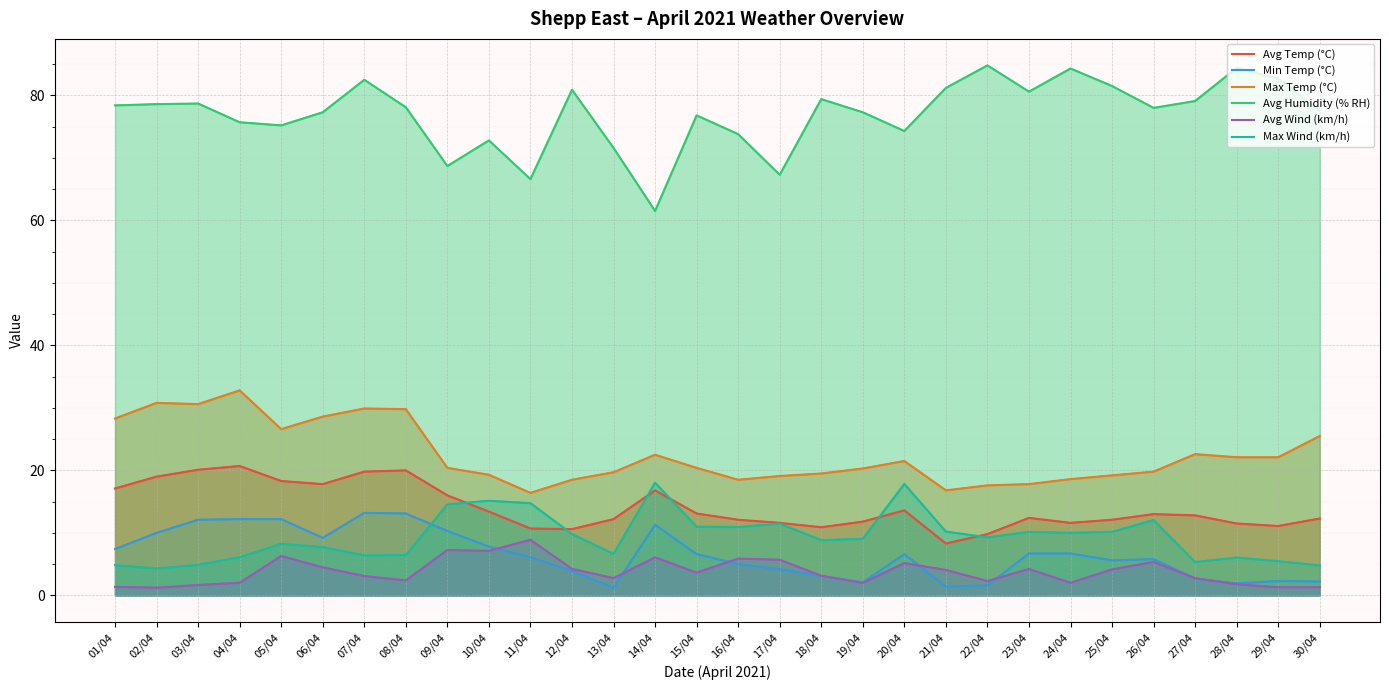

At which category does Avg Wind (km/h) reach its first local valley?

02/04